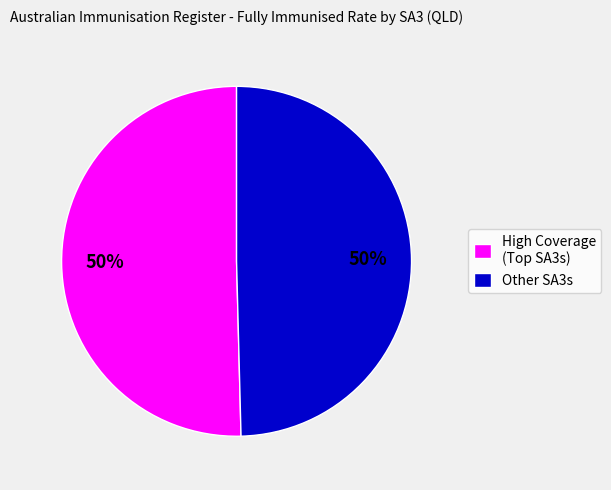

The Other SA3s slice represents 65% of the pie. True or false?

False